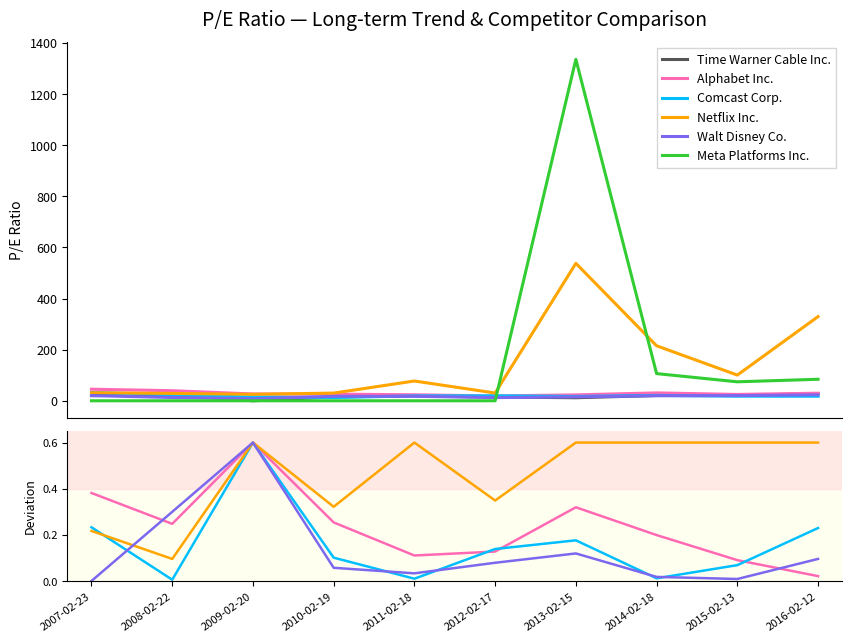

At which label does Alphabet Inc. reach its peak?

2009-02-20